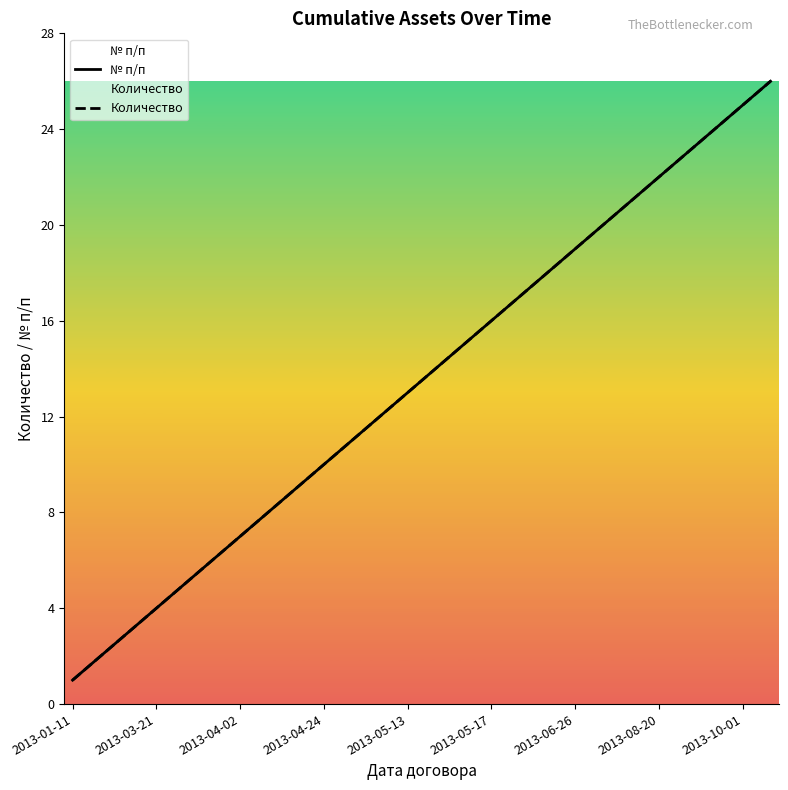

What is the label of the 24th point from the left?

23